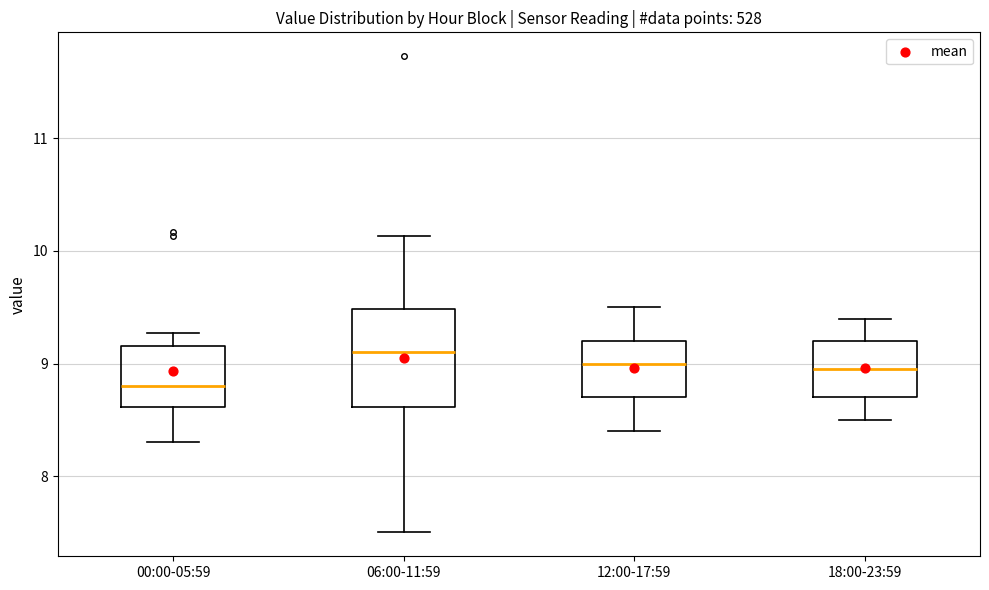

Which box has the highest median line?

06:00-11:59